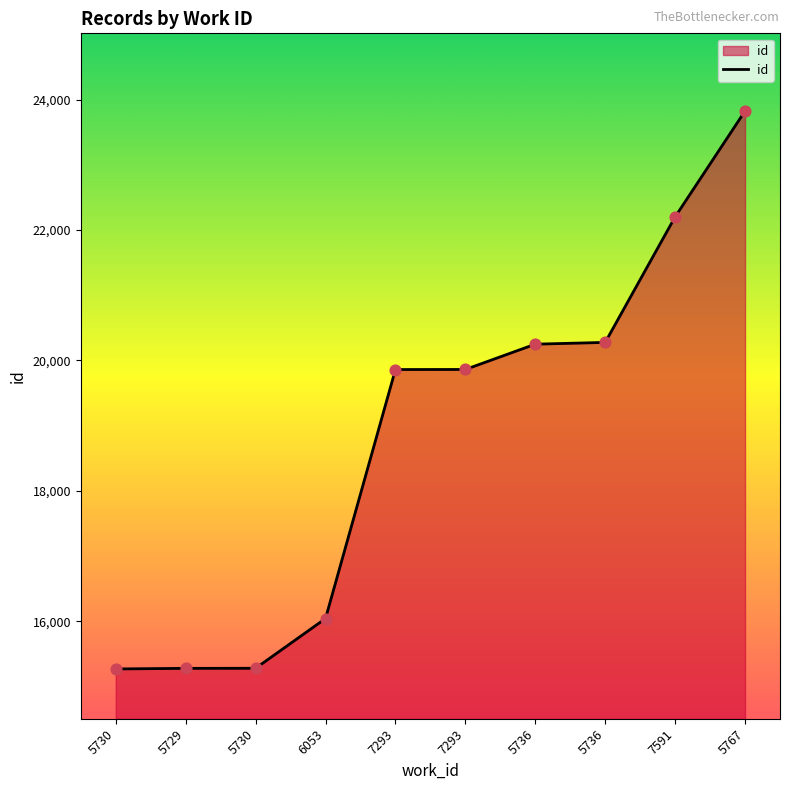

Approximately how many times larger is the value at 5730 compared to 7293?

0.8